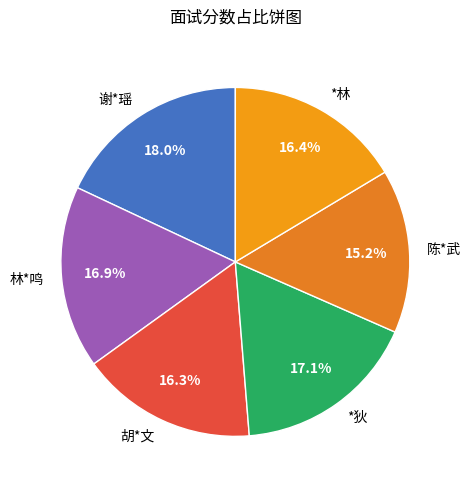

Is the sum of 陈*武 and *林 greater than half?

No